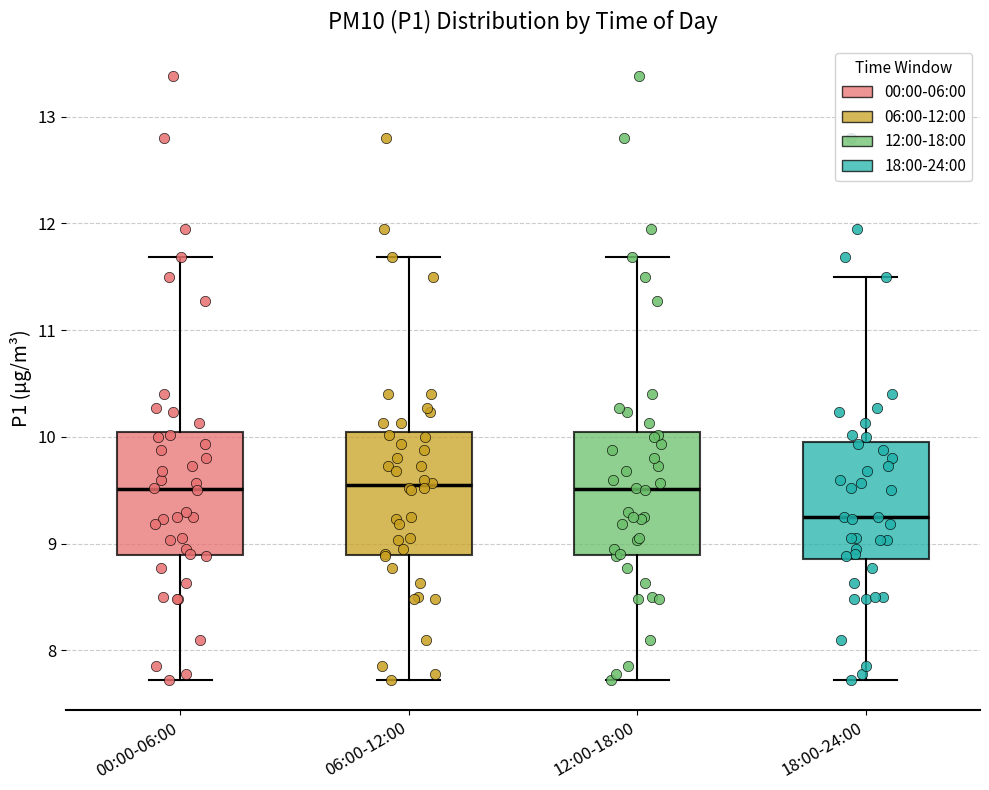

Reading left to right, read every box against the y-axis: the position of its median line, the range the box covers, and the ends of its whiskers. The values are not printed on the chart, so give them approximately, as read against the axis.

00:00-06:00: median 9.5, box 8.9 to 10.0, whiskers 7.7 to 11.7
06:00-12:00: median 9.5, box 8.9 to 10.0, whiskers 7.7 to 11.7
12:00-18:00: median 9.5, box 8.9 to 10.0, whiskers 7.7 to 11.7
18:00-24:00: median 9.3, box 8.9 to 9.9, whiskers 7.7 to 11.5